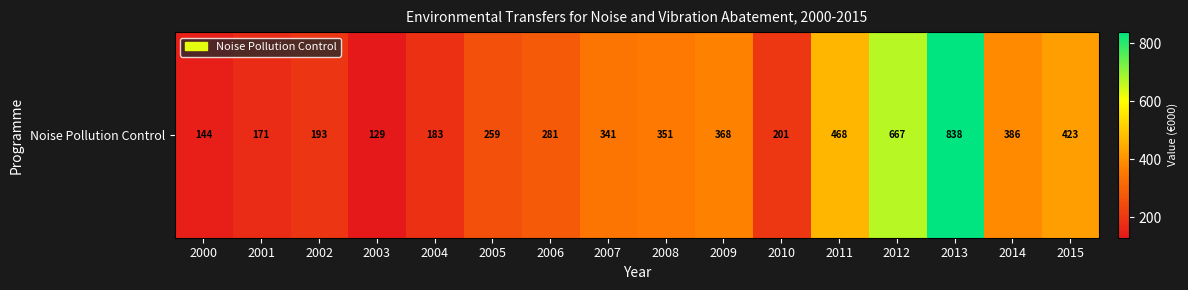

What is the greatest value displayed?

838